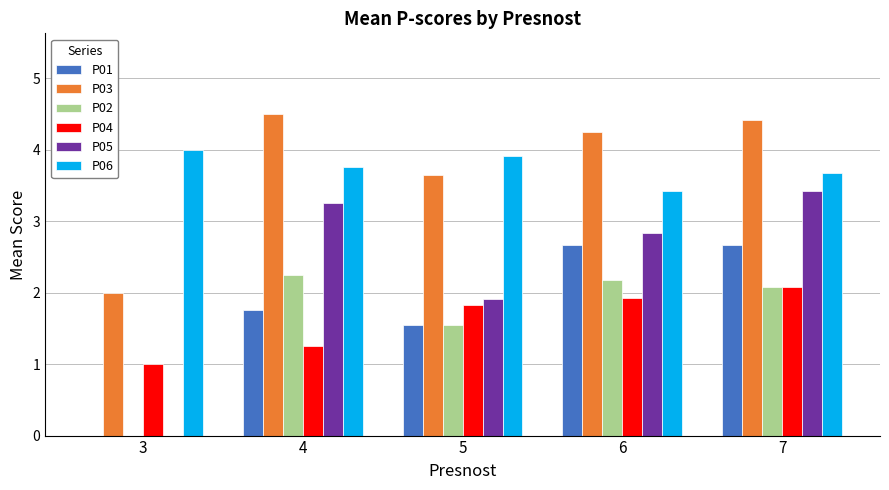

What is the difference between the P04 values at 5 and 4?

0.6